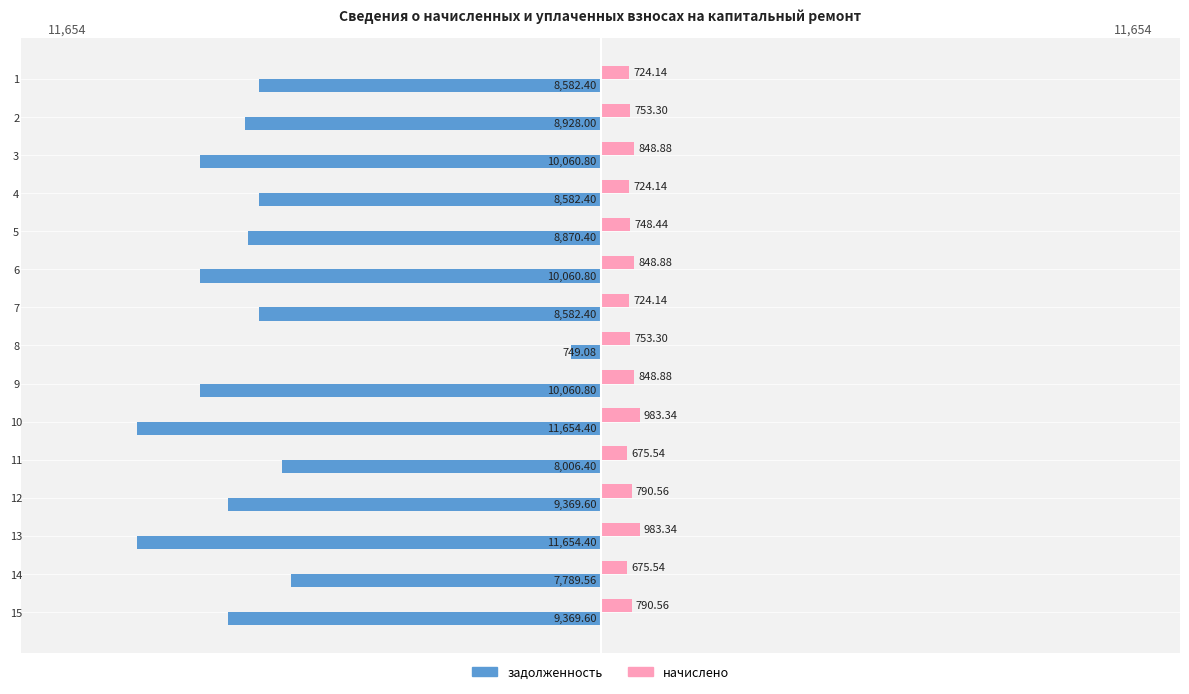

What is the sum of all задолженность values?

-132321.0